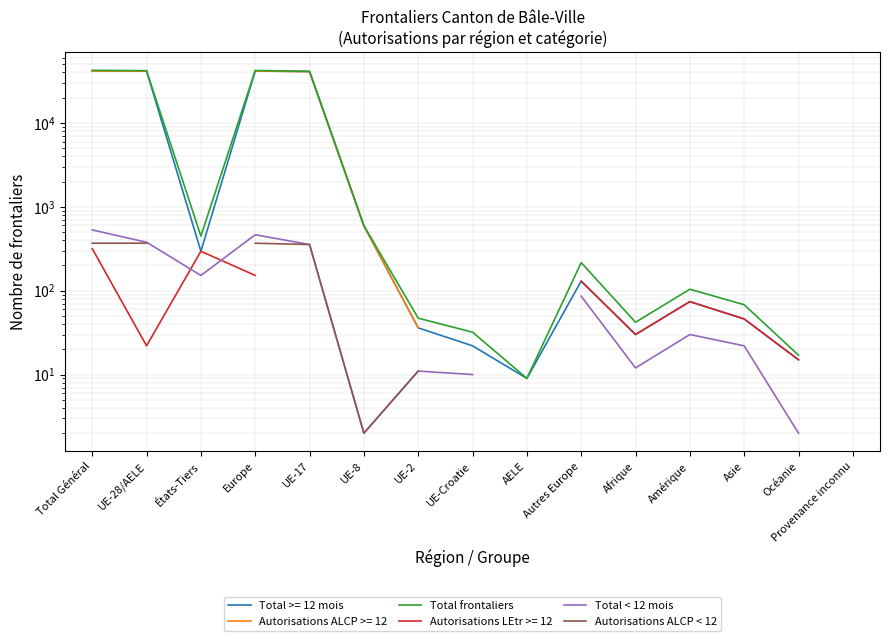

Is this an area chart (filled region under the line)?

No